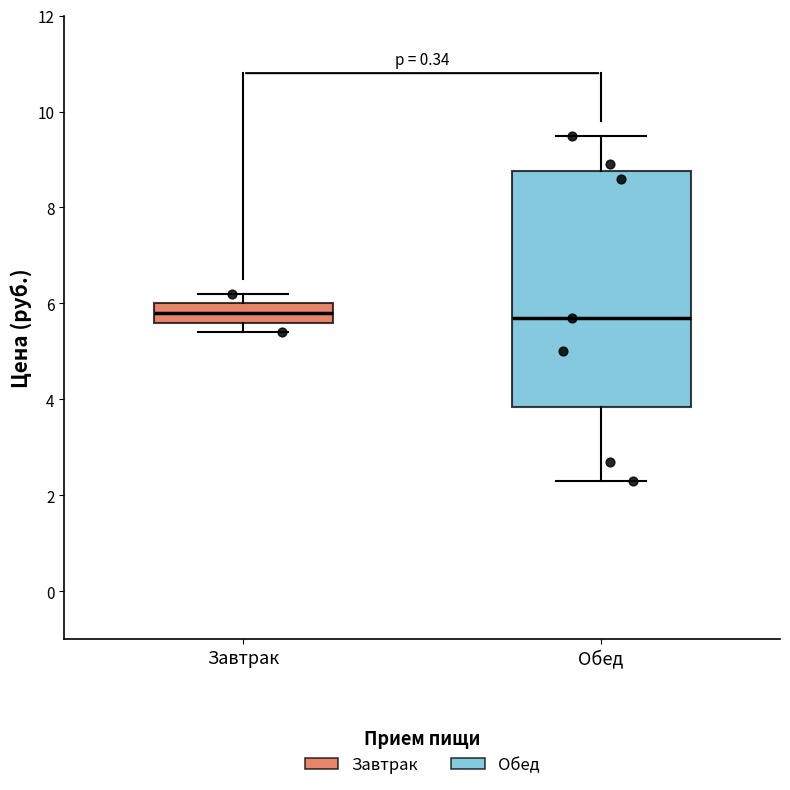

Reading left to right, transcribe this box plot: for each box, give where its median line is, the range the box spans, and where its two whiskers end, as read against the y-axis. The values are not printed on the chart, so give them approximately, as read against the axis.

Завтрак: median 5.8, box 5.6 to 6.0, whiskers 5.4 to 6.2
Обед: median 5.8, box 3.8 to 8.8, whiskers 2.4 to 9.6